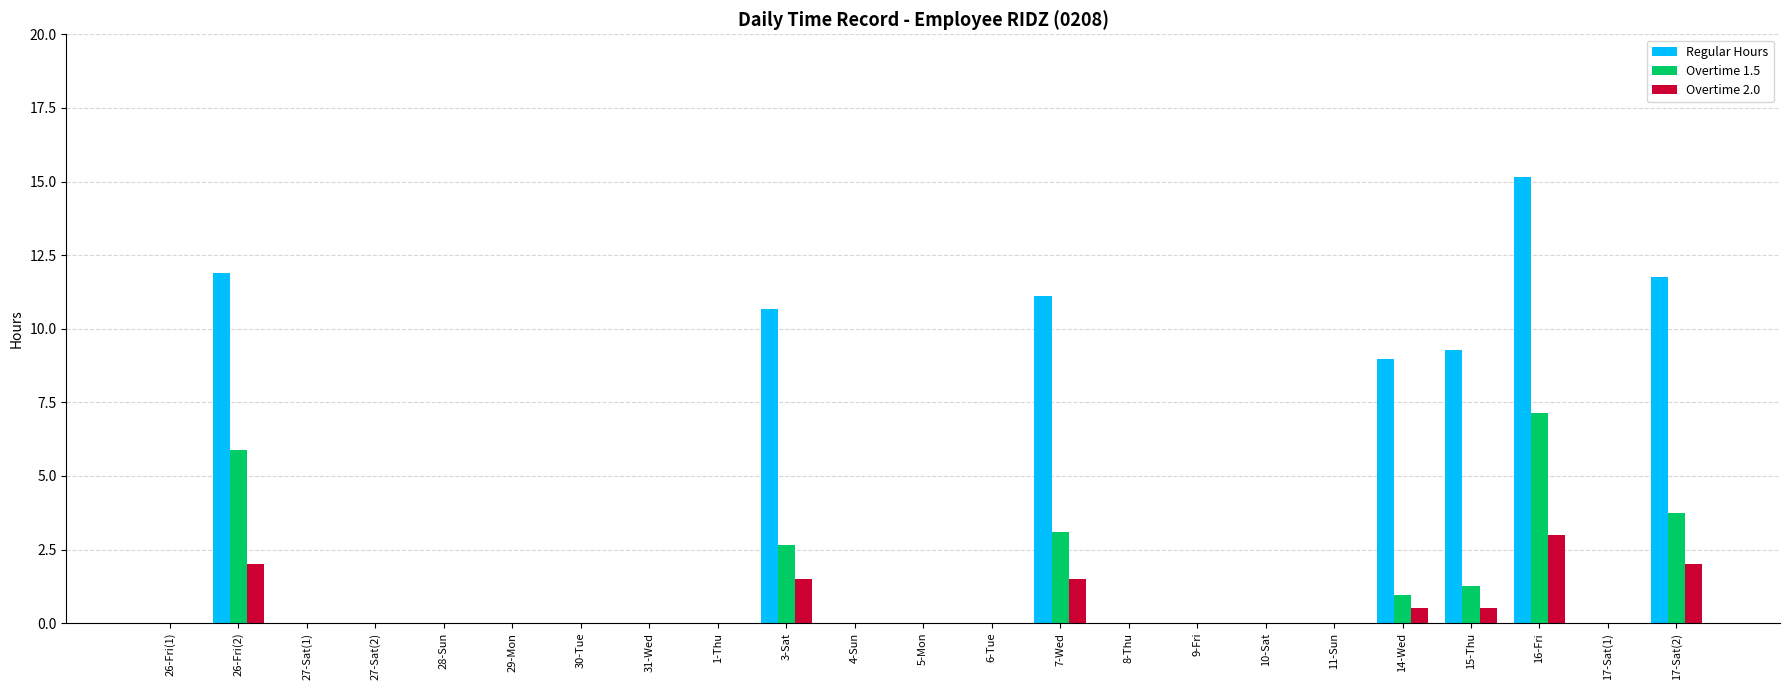

What is the sum of all Overtime 2.0 values?

11.0